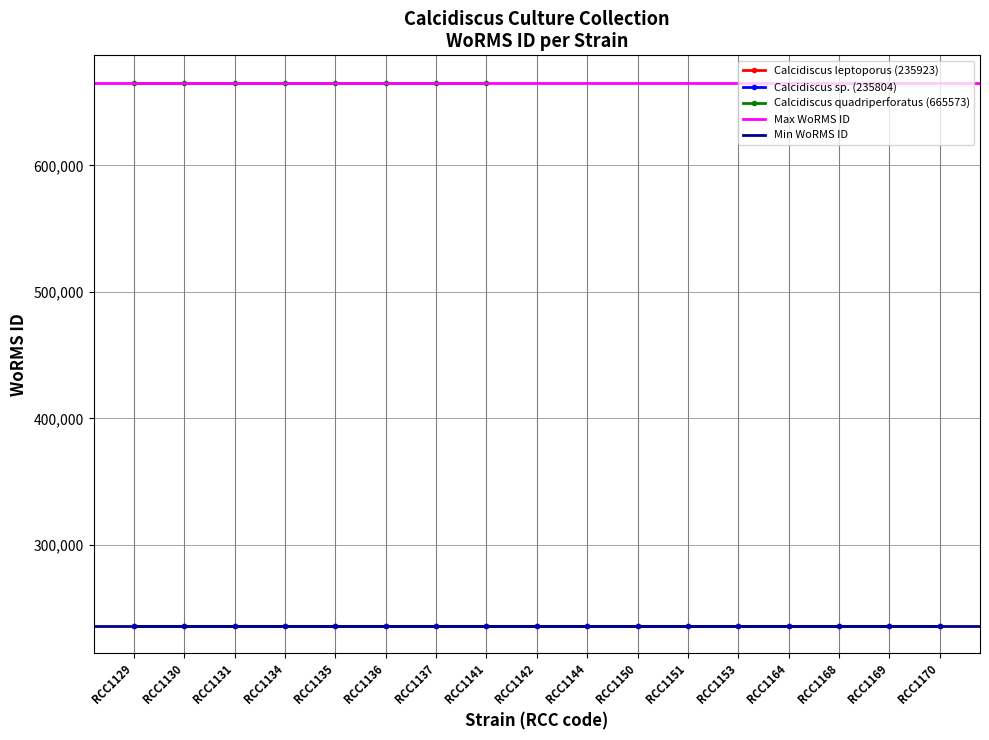

What is the total value across all series at RCC1141?

2038677